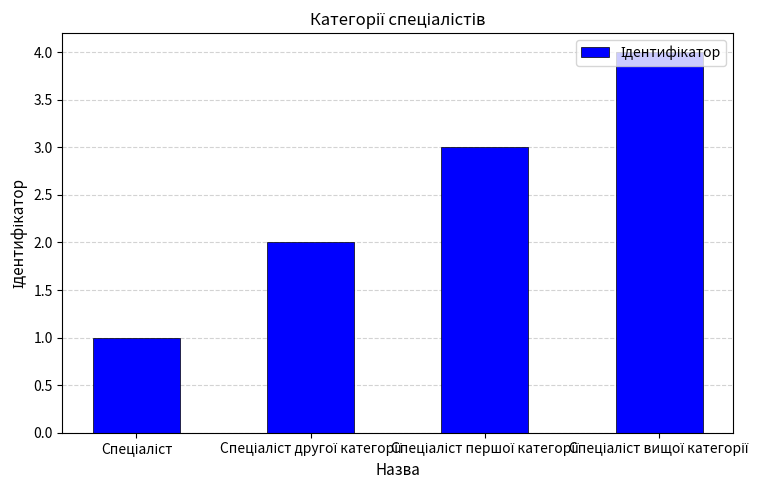

What is the greatest value displayed?

4